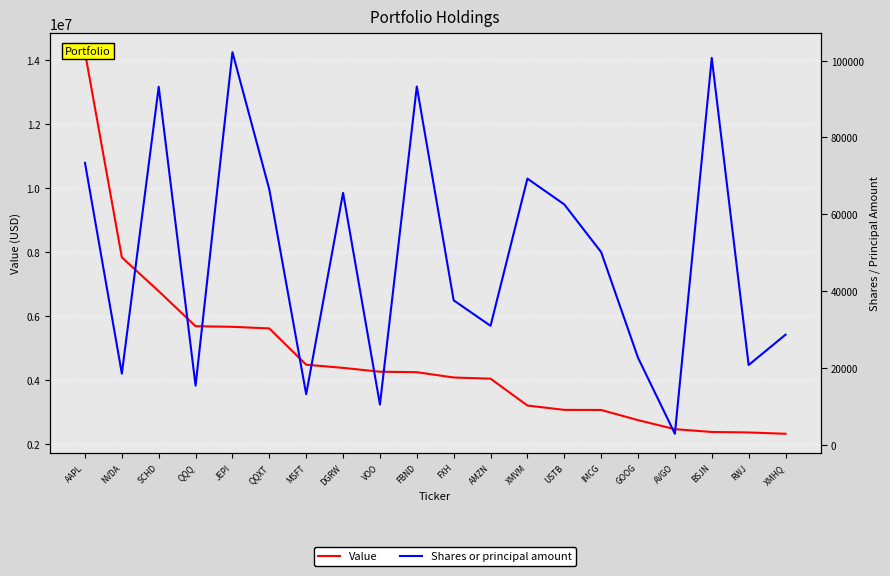

True or false: Shares or principal amount and Value cross at least once.

False